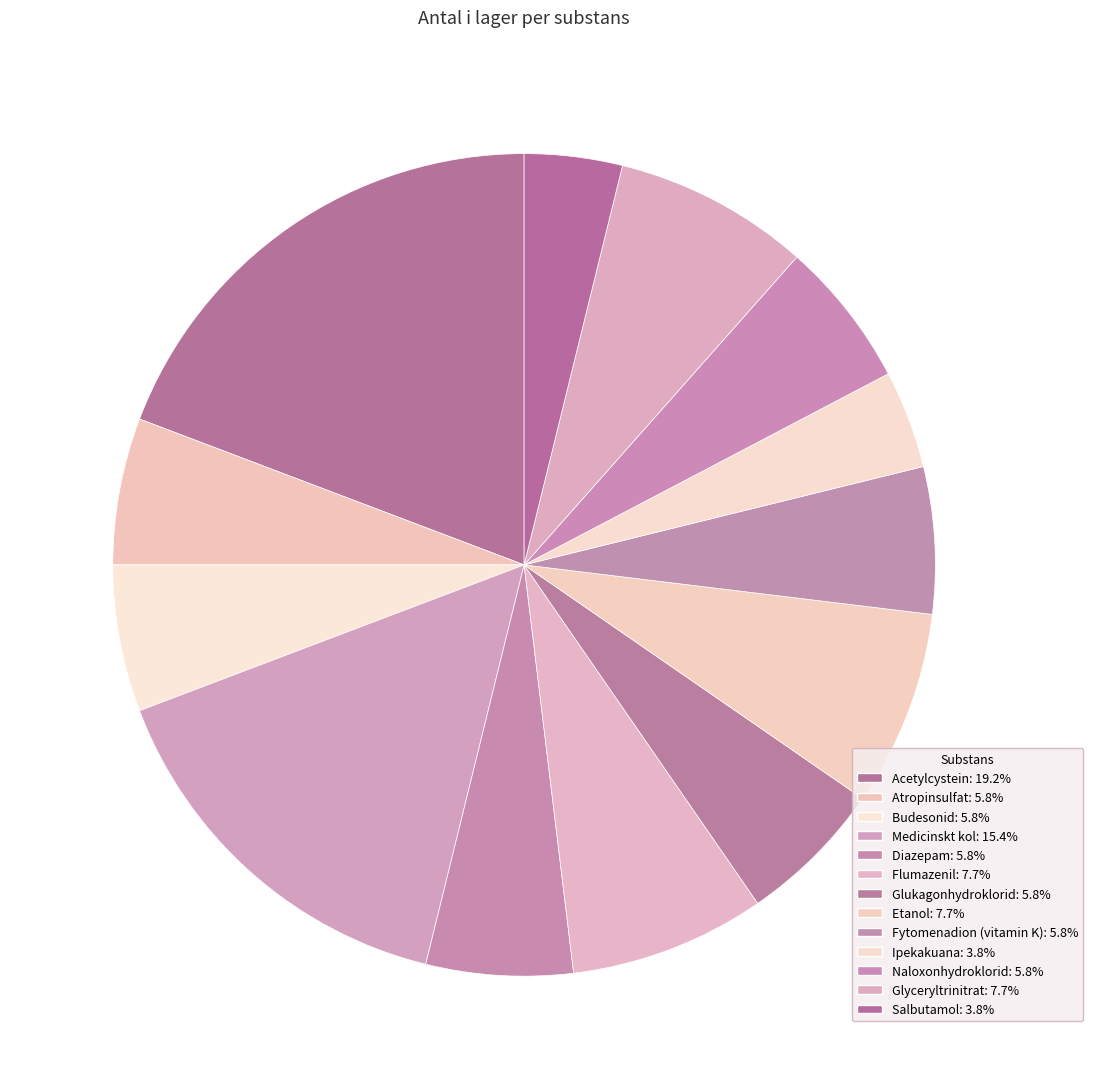

Rank the categories by value from highest to lowest.

Acetylcystein, Medicinskt kol, Flumazenil, Etanol, Glyceryltrinitrat, Atropinsulfat, Budesonid, Diazepam, Glukagonhydroklorid, Fytomenadion (vitamin K), Naloxonhydroklorid, Ipekakuana, Salbutamol